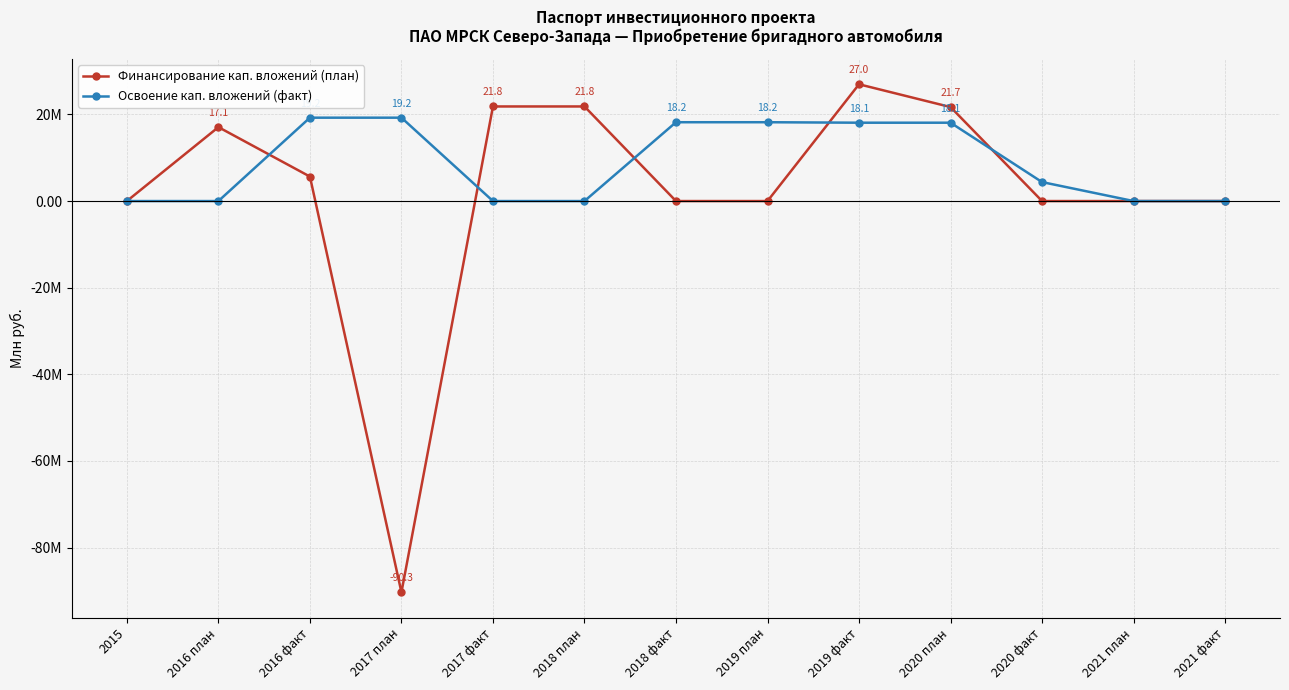

What is the label of the 5th point from the left?

2017 факт